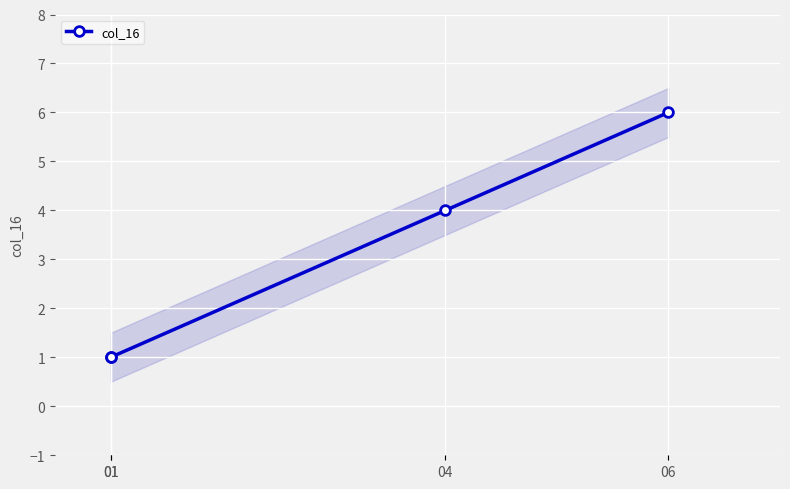

What is the greatest value displayed?

6